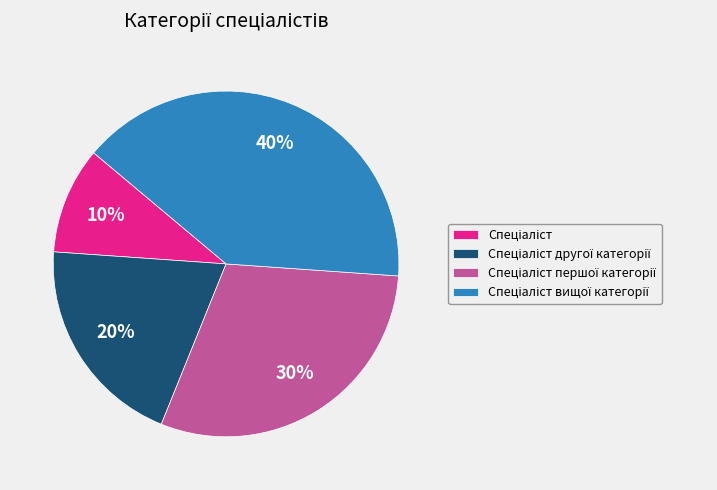

How many segments does this pie chart have?

4